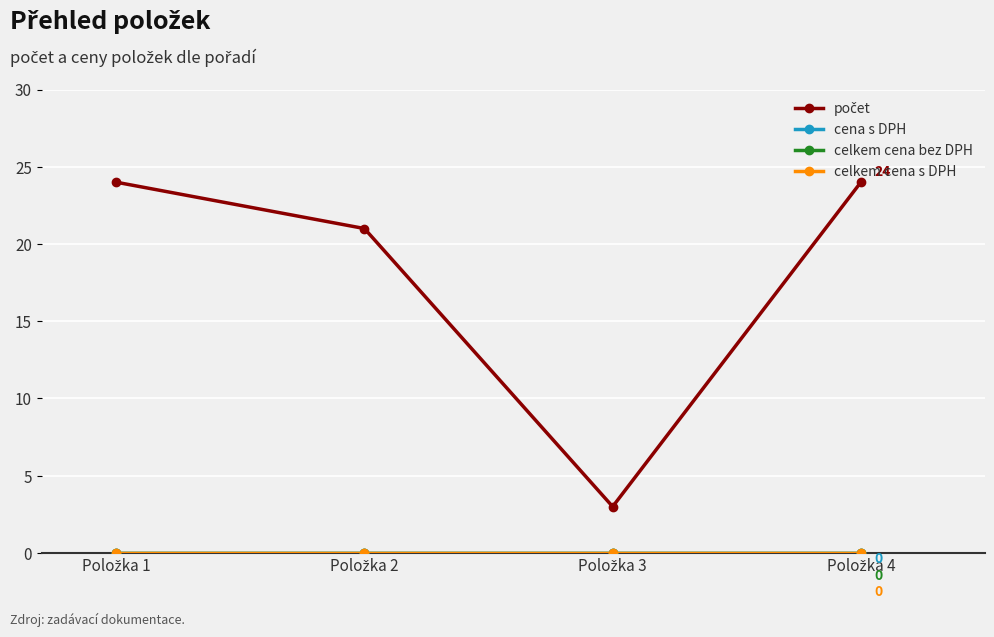

Reading left to right, list all the values displayed in this chart.

počet: Položka 1=24	Položka 2=21	Položka 3=3	Položka 4=24
cena s DPH: Položka 1=0	Položka 2=0	Položka 3=0	Položka 4=0
celkem cena bez DPH: Položka 1=0	Položka 2=0	Položka 3=0	Položka 4=0
celkem cena s DPH: Položka 1=0	Položka 2=0	Položka 3=0	Položka 4=0